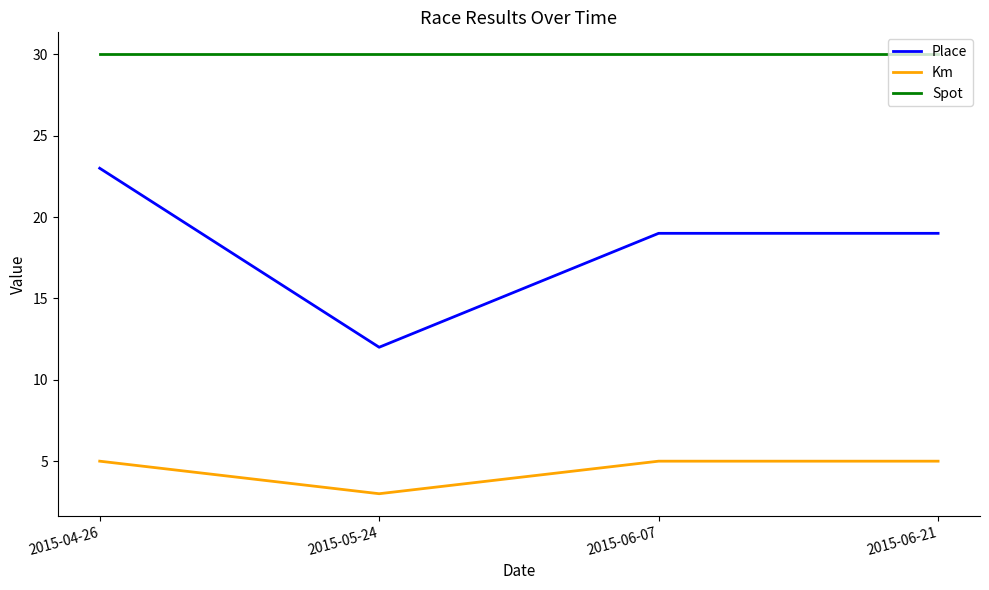

At how many categories does at least one series exceed 29?

4